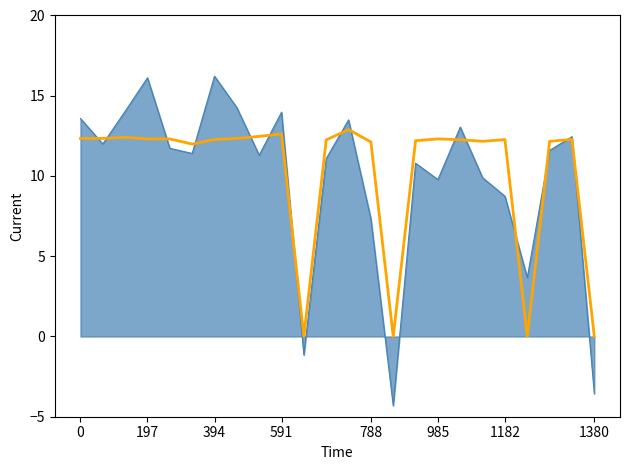

What is the greatest value displayed?

16.2